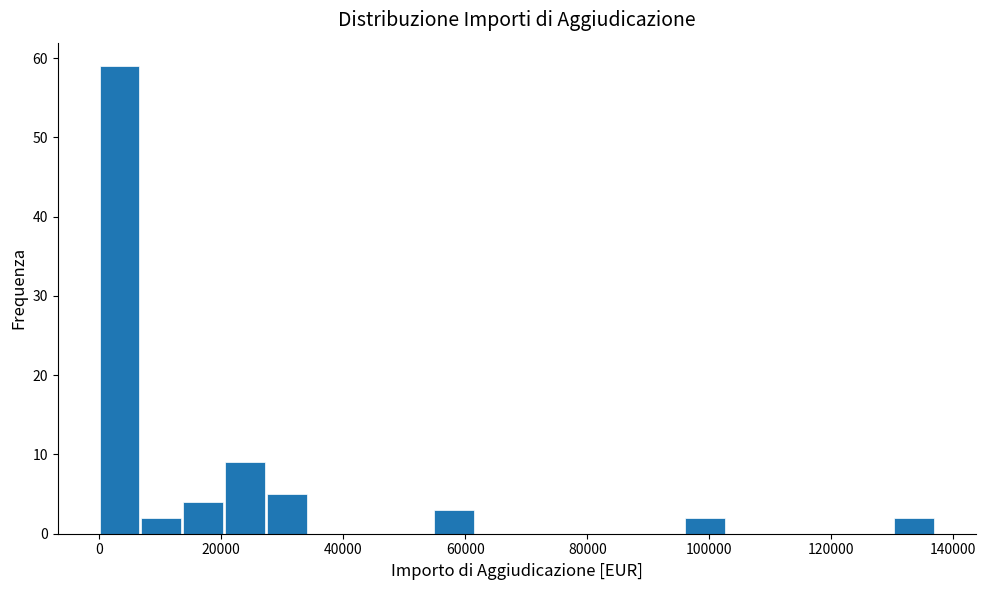

Around what value on the x-axis is the tallest bar? Give the approximate position of its centre, as read against the axis.

4000